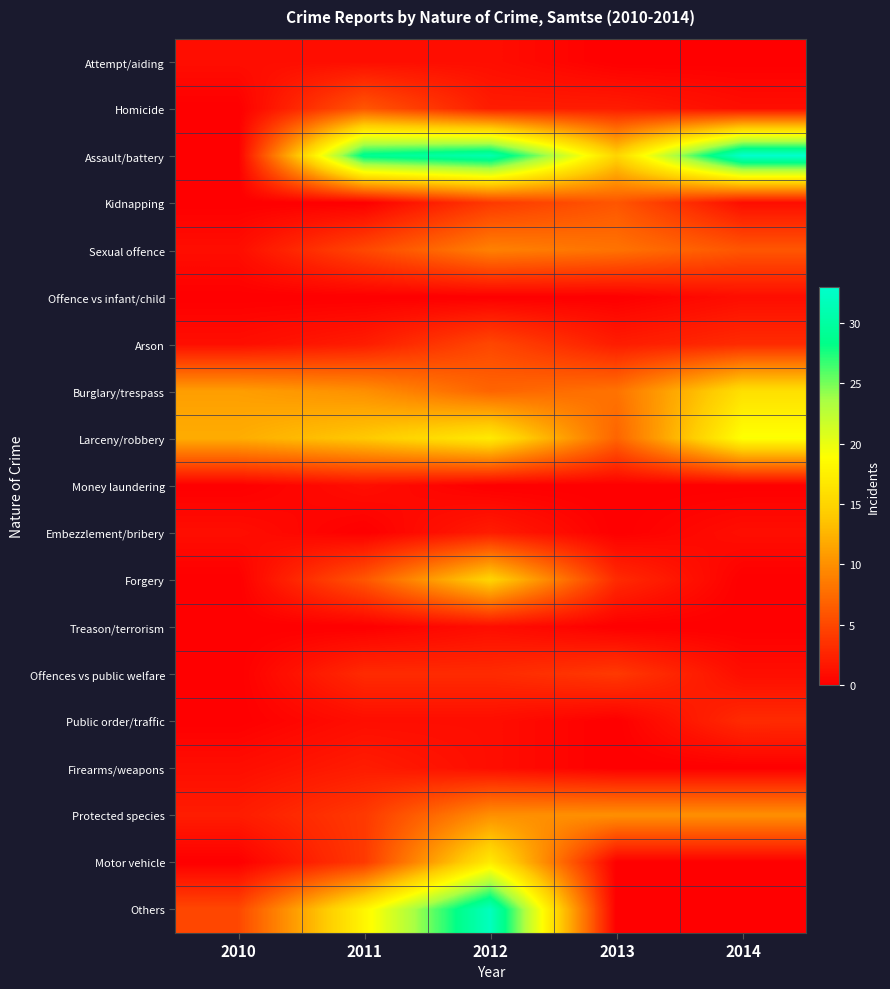

Which series has the largest total across all categories?

Assault/battery